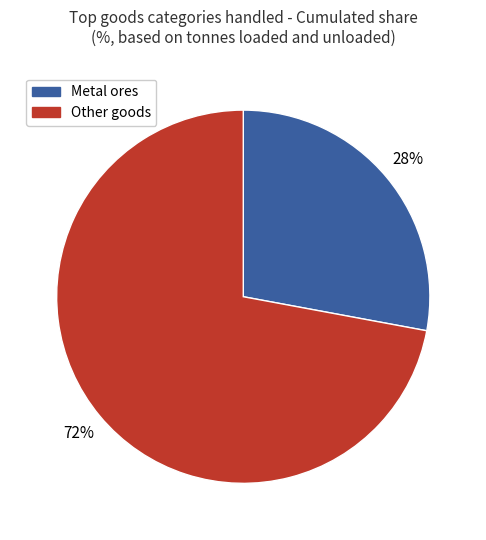

Does any single category account for the majority?

Yes